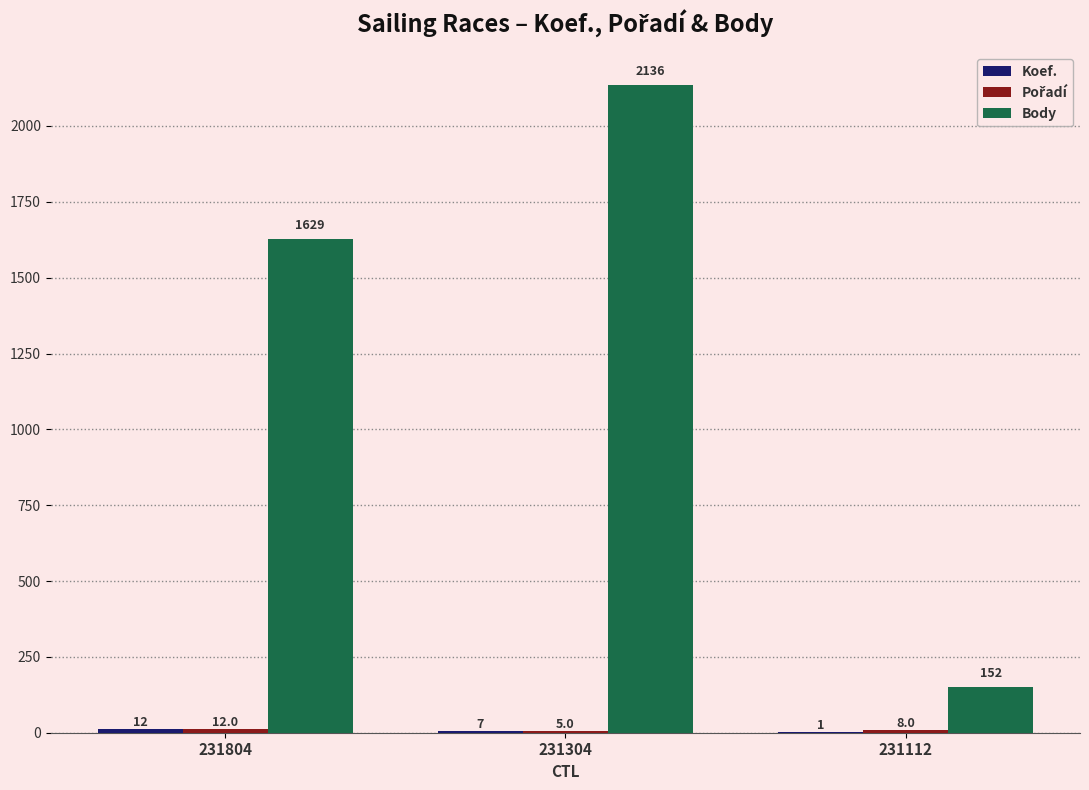

What is the sum of the Body values at 231804 and 231304?

3765